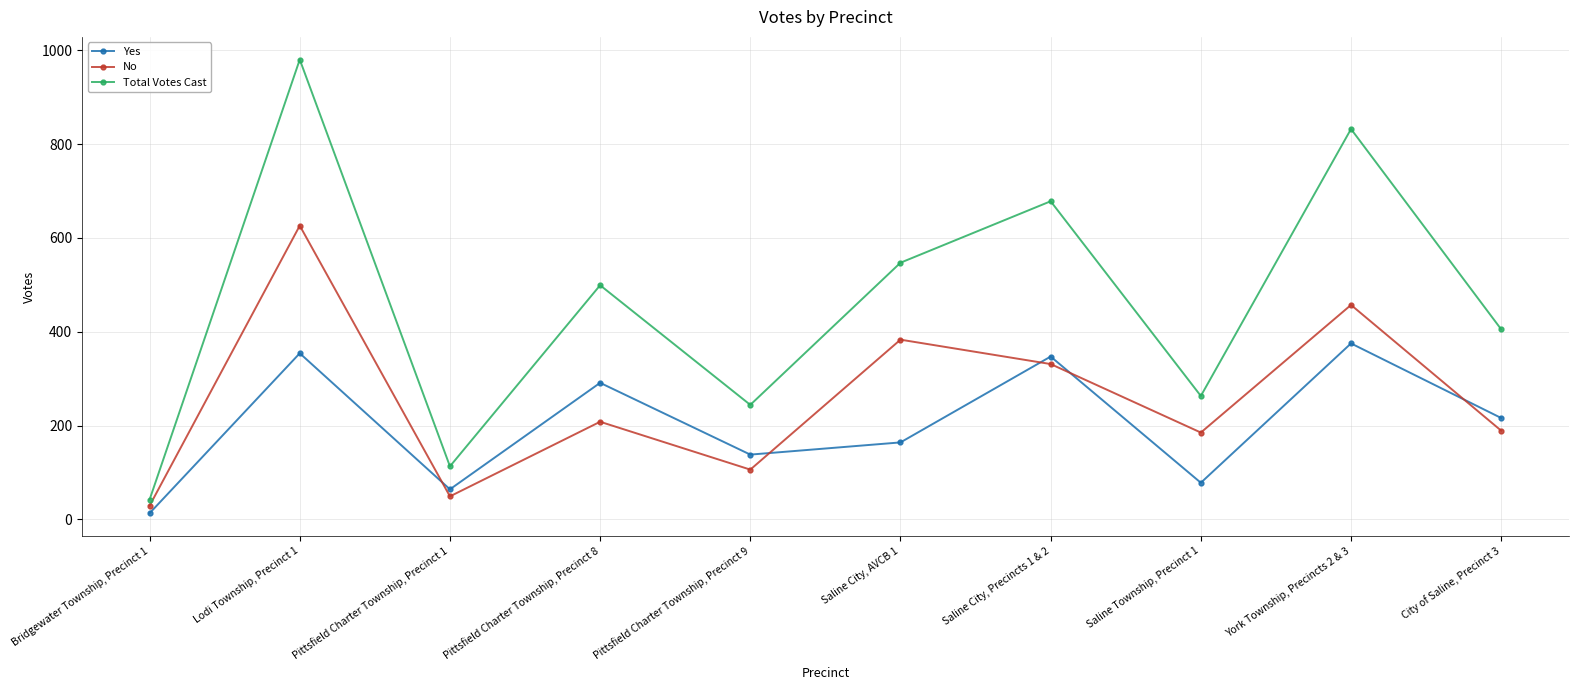

The value of Total Votes Cast at Pittsfield Charter Township, Precinct 1 is 113. True or false?

True